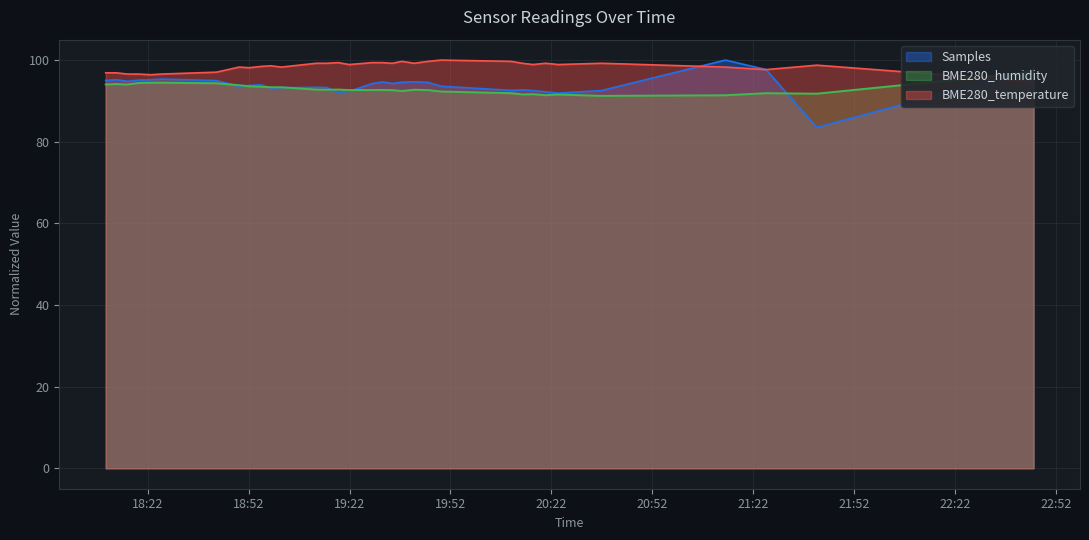

Rank the series by their average value, from highest to lowest.

BME280_temperature, Samples, BME280_humidity